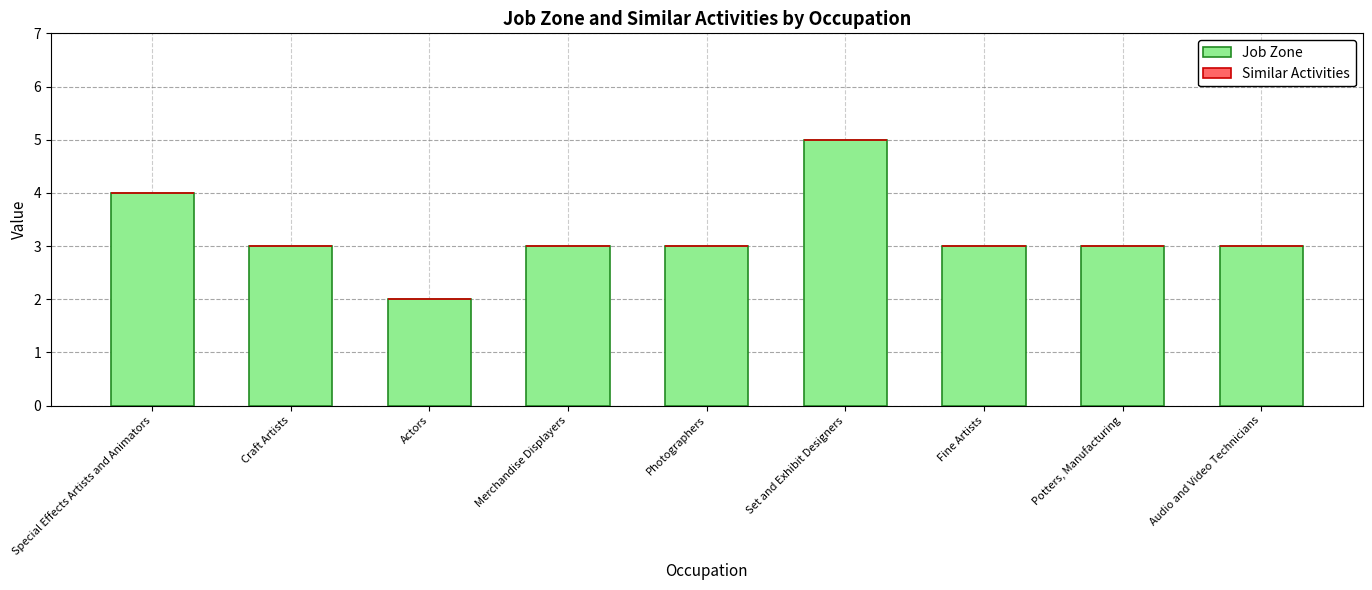

What is the label of the 4th bar from the right?

Set and Exhibit Designers